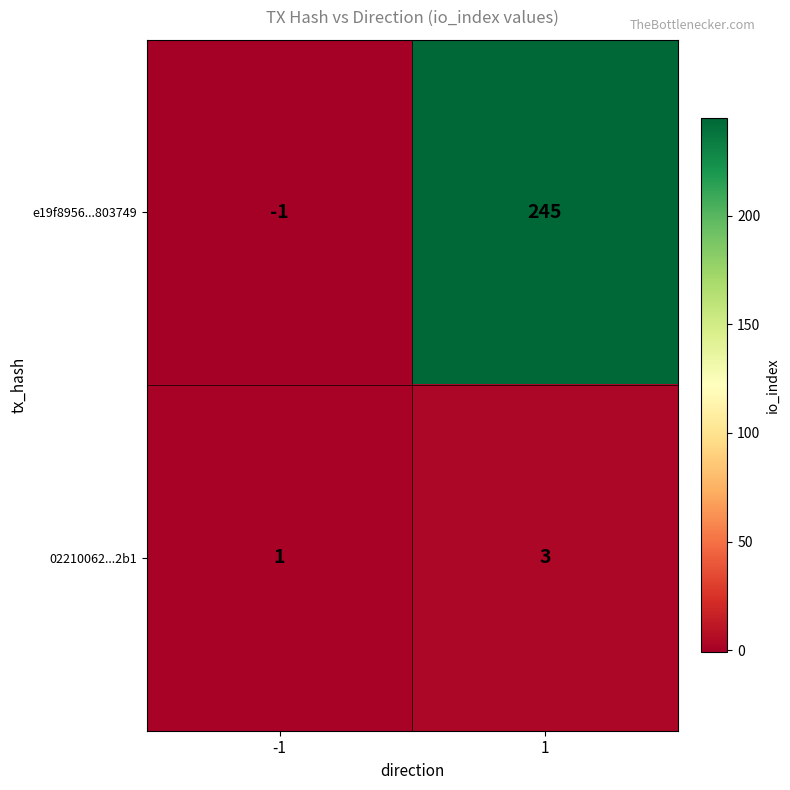

Is it true that 02210062...2b1 equals 1 at -1?

True